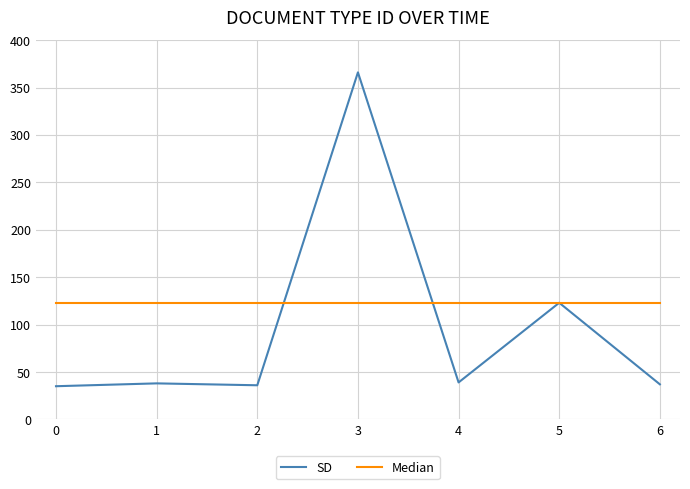

What is the difference between the highest and lowest values at 0?

88